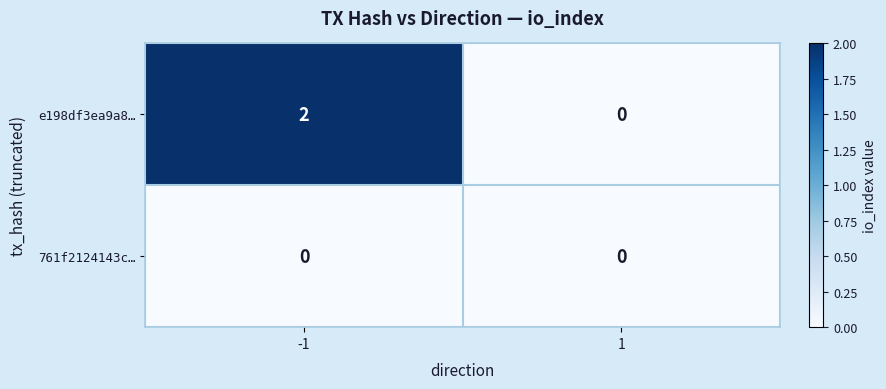

Is the value of 761f2124143c… at -1 greater than the value of e198df3ea9a8… at -1?

No